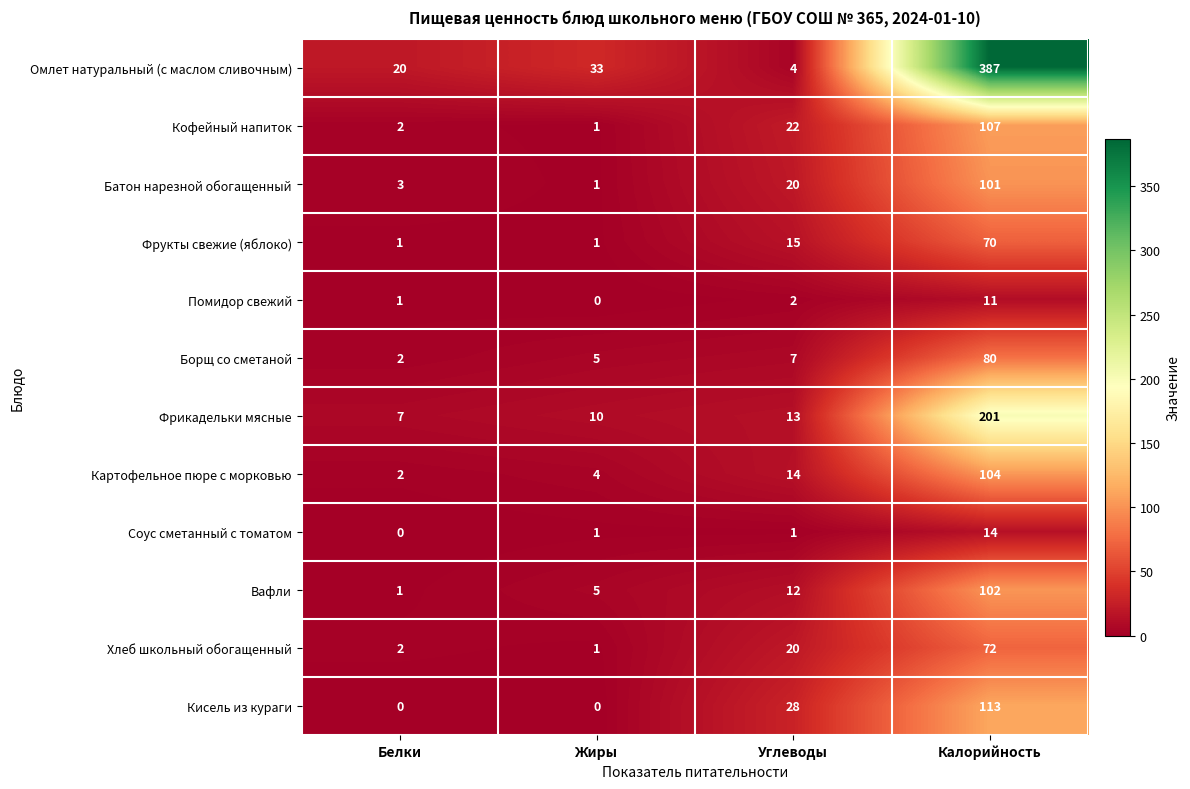

What is the difference between the maximum and minimum values in the Омлет натуральный (с маслом сливочным) series?

383